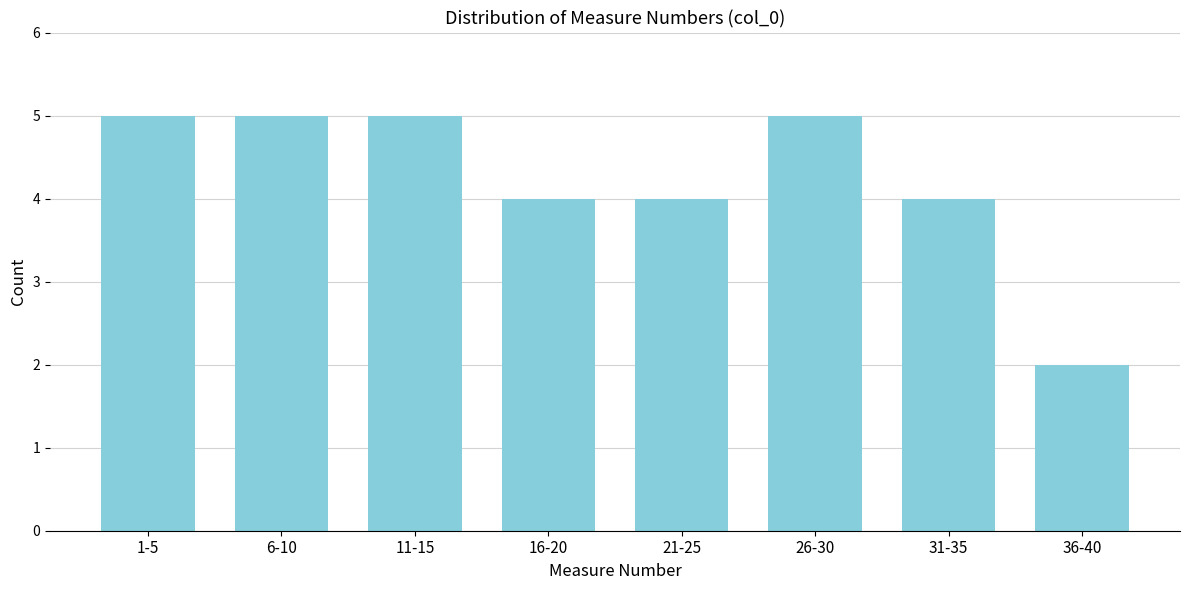

Reading left to right, transcribe all the data shown in this chart.

5	5	5	4	4	5	4	2